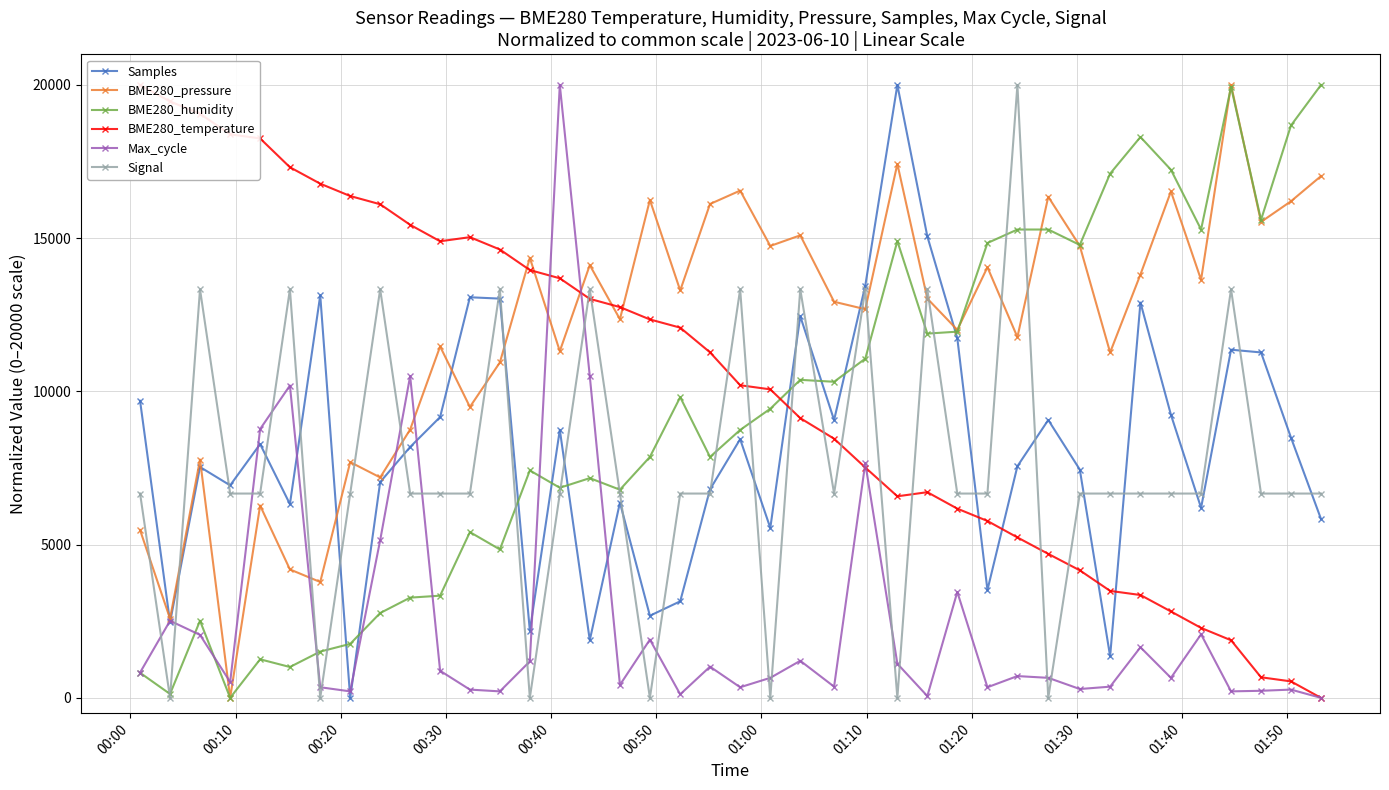

What is the value of the Samples point at the 4th from the left?

6934.7